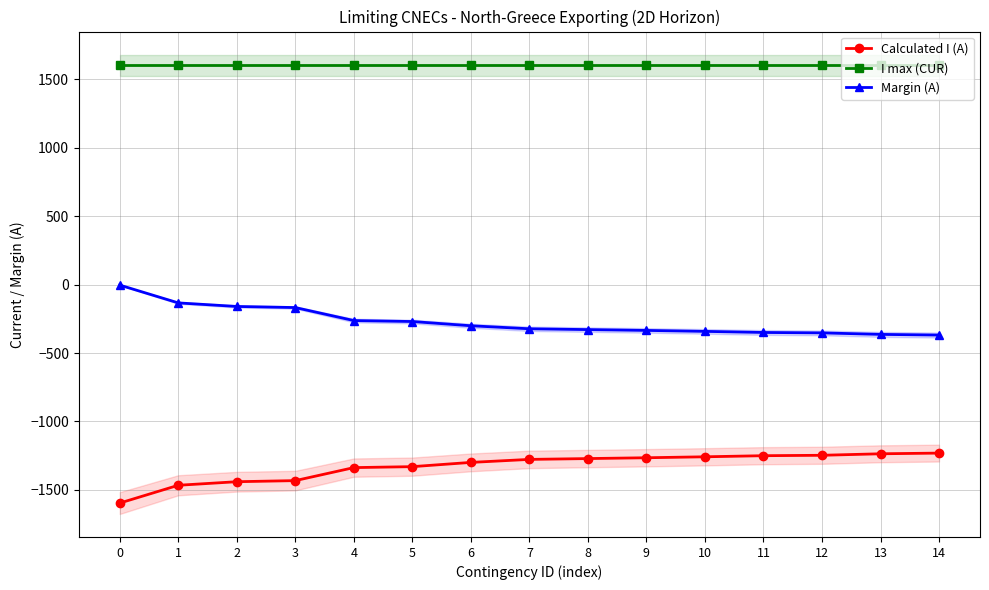

How many data points in Margin (A) are less than -323?

7